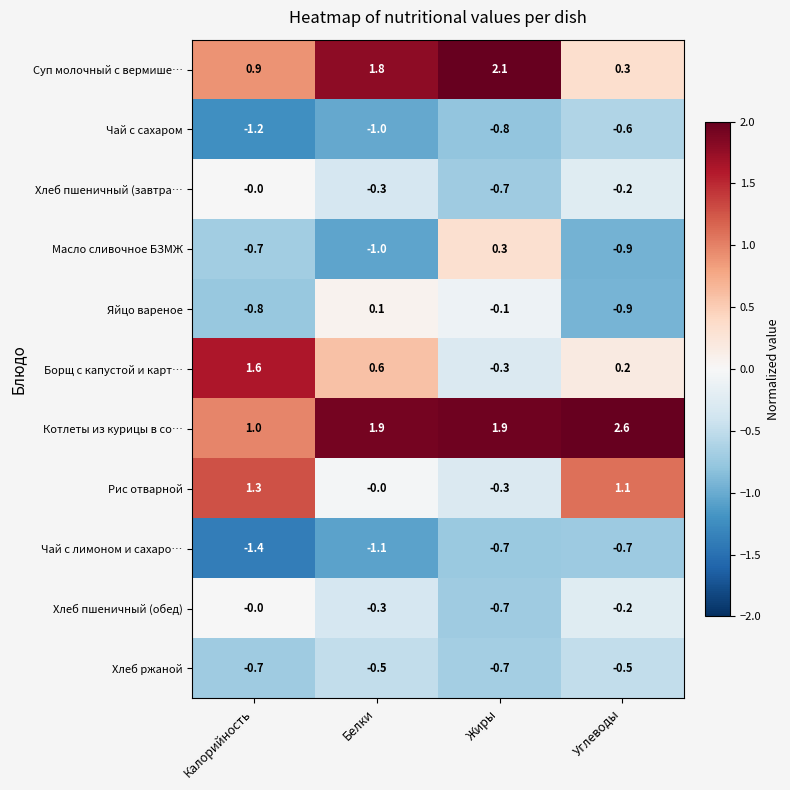

What is the difference between the highest and lowest values at Углеводы?

3.5